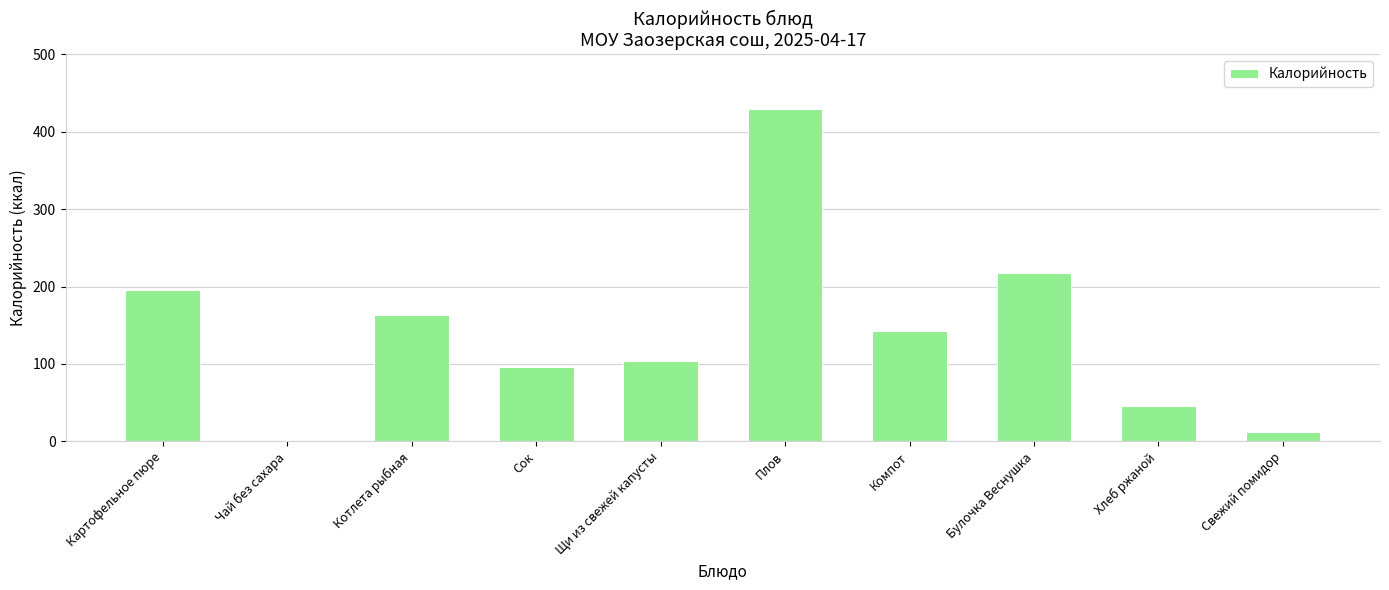

What is the sum of all values?

1406